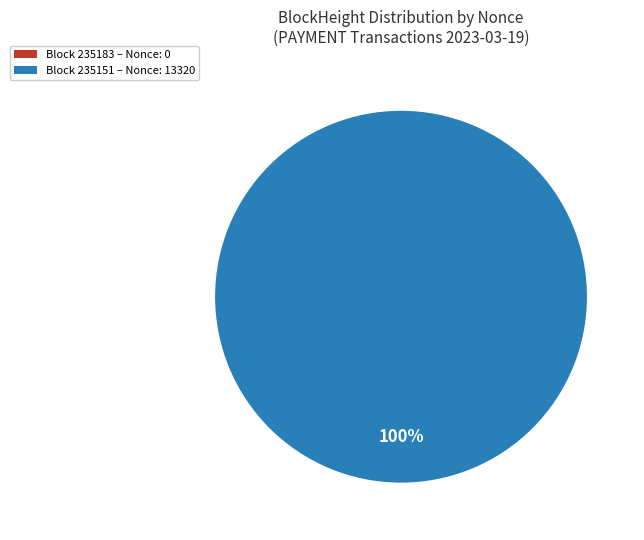

Is there a majority slice in this chart?

Yes